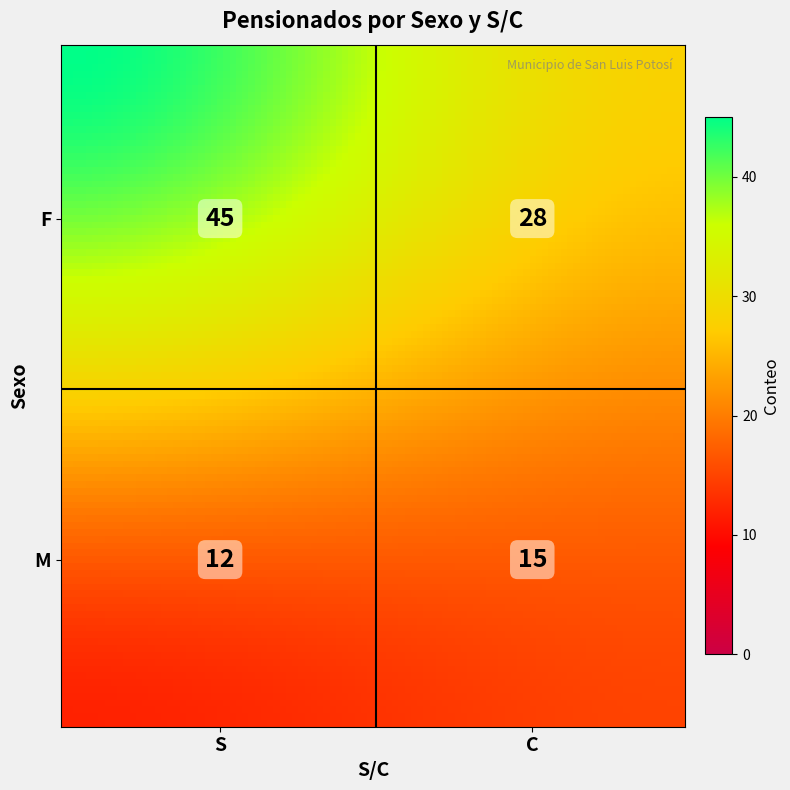

What is the sum of the values at F_C and M_S?

40